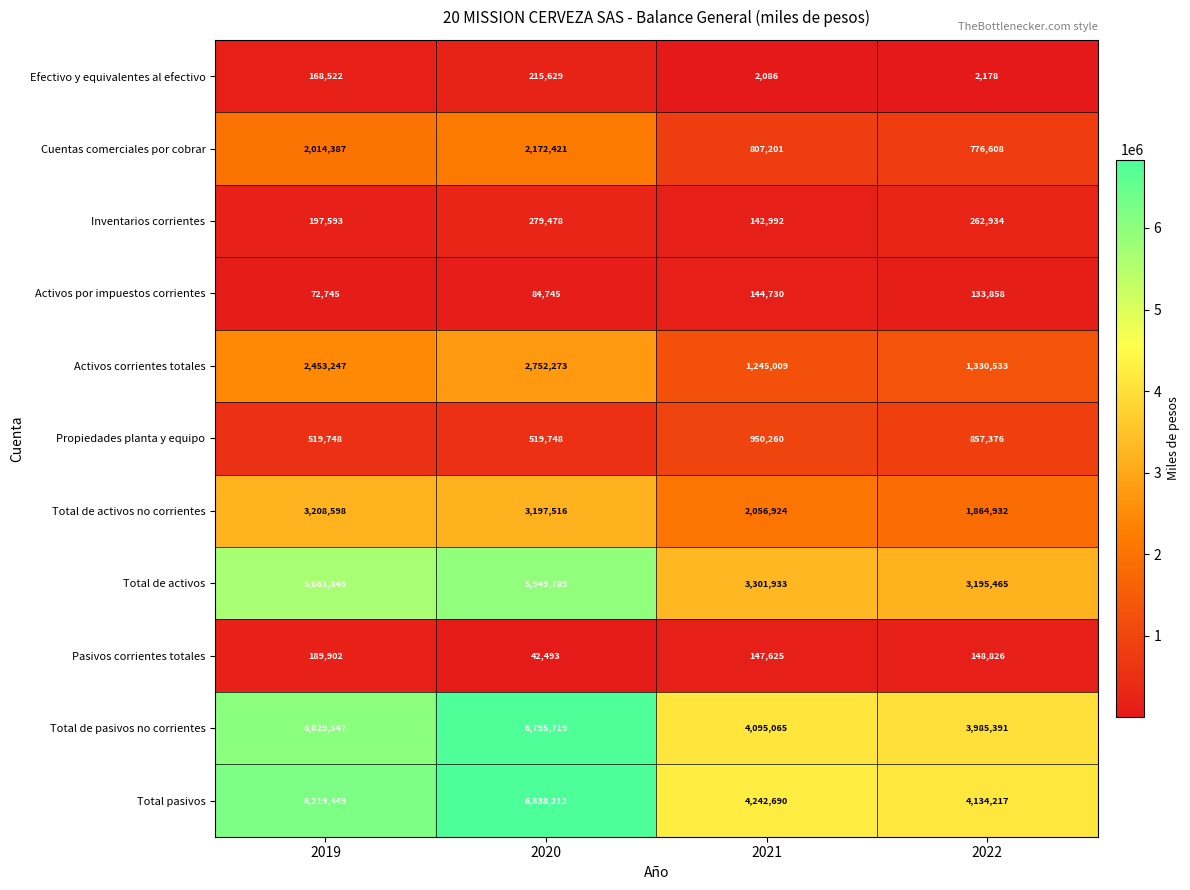

At which label is Cuentas comerciales por cobrar closest to 1474514?

2019